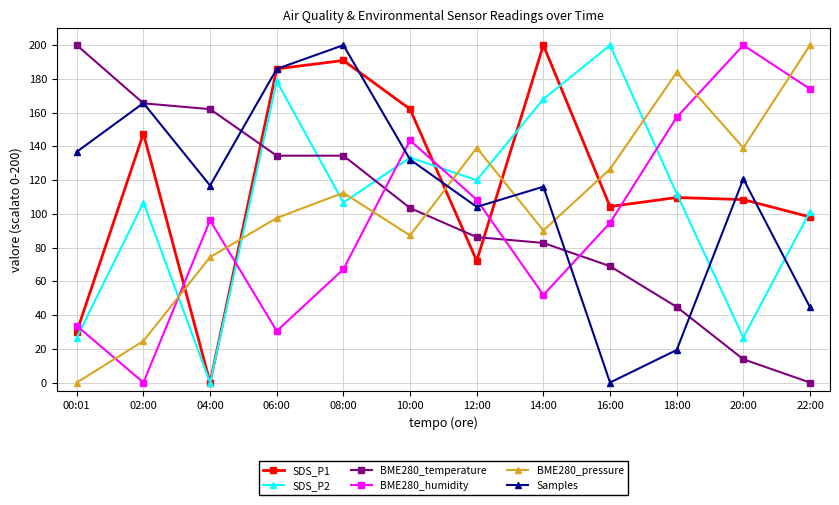

What is the maximum value for BME280_humidity?

200.0